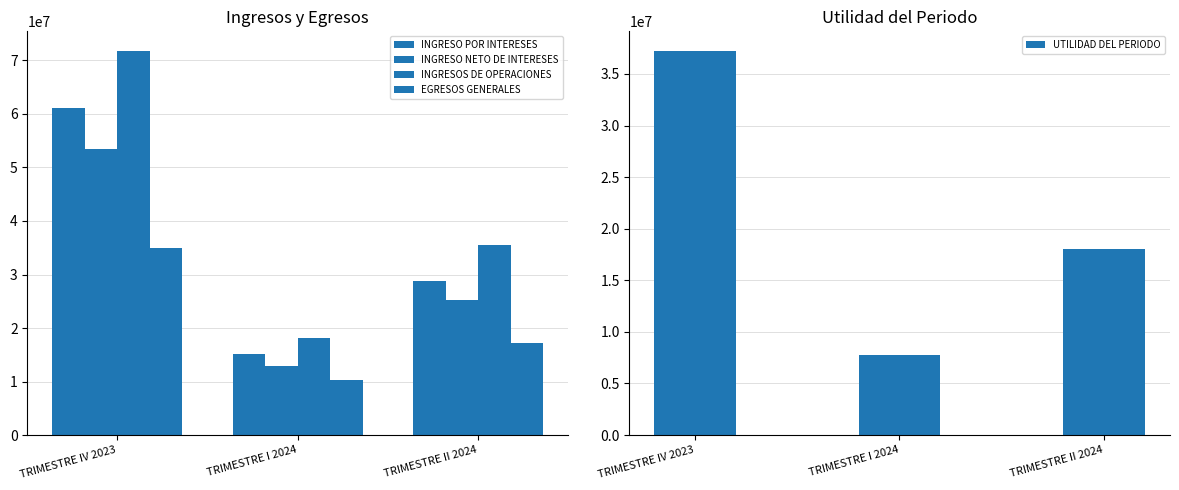

Which has a higher value, TRIMESTRE II 2024 or TRIMESTRE IV 2023?

TRIMESTRE IV 2023